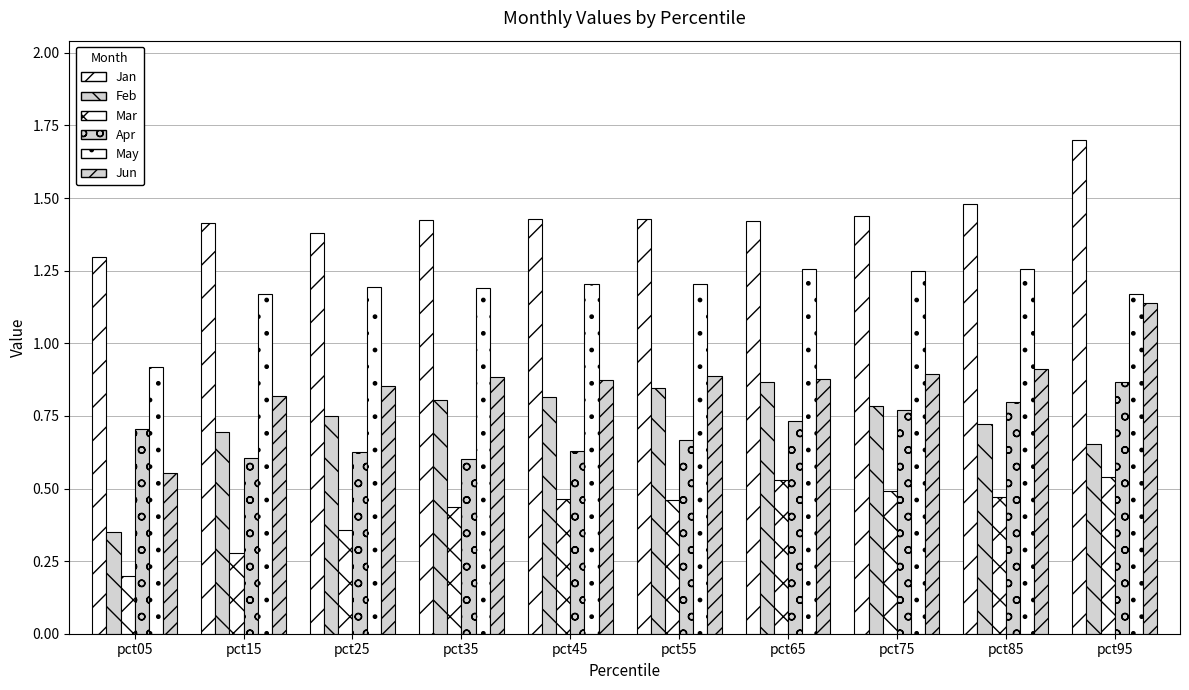

How many bars are there in each group?

6